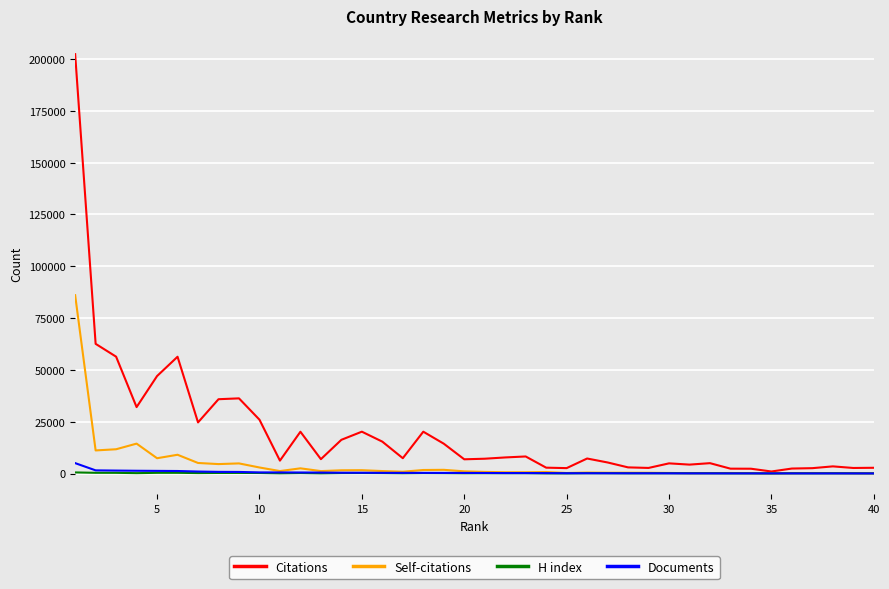

What is the difference between the second highest and minimum values in the H index series?

303